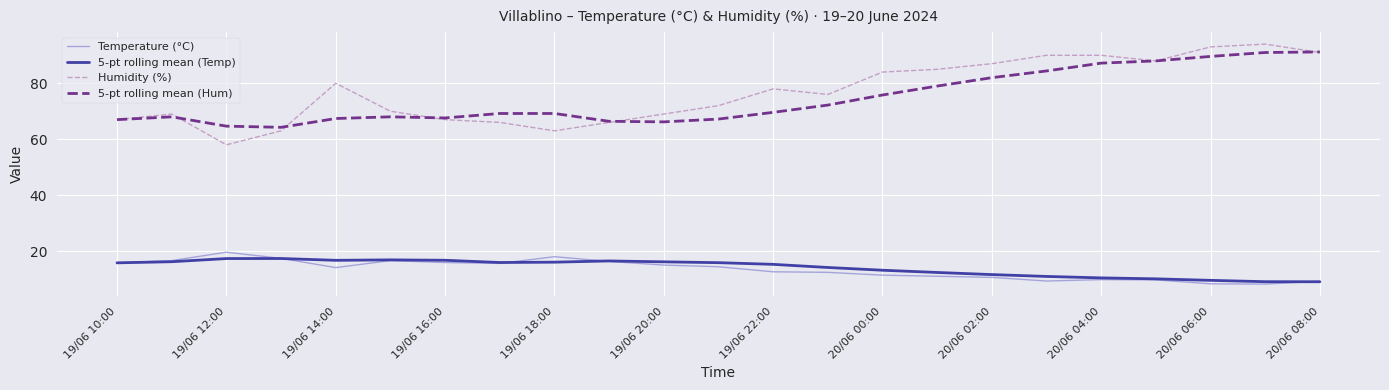

True or false: 5-pt rolling mean (Hum) and Temperature (°C) cross at least once.

False